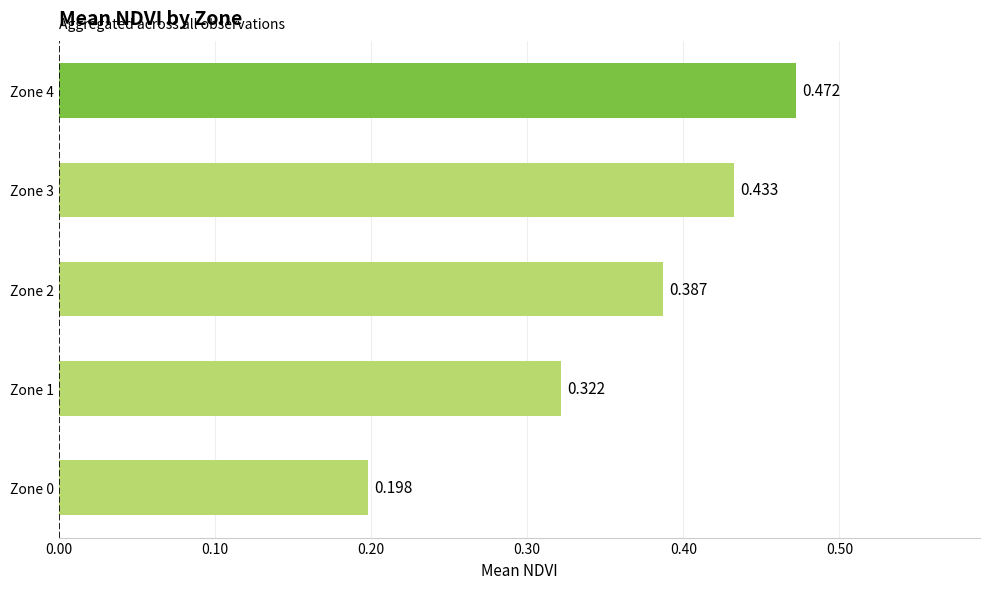

How many bars are there in total?

5